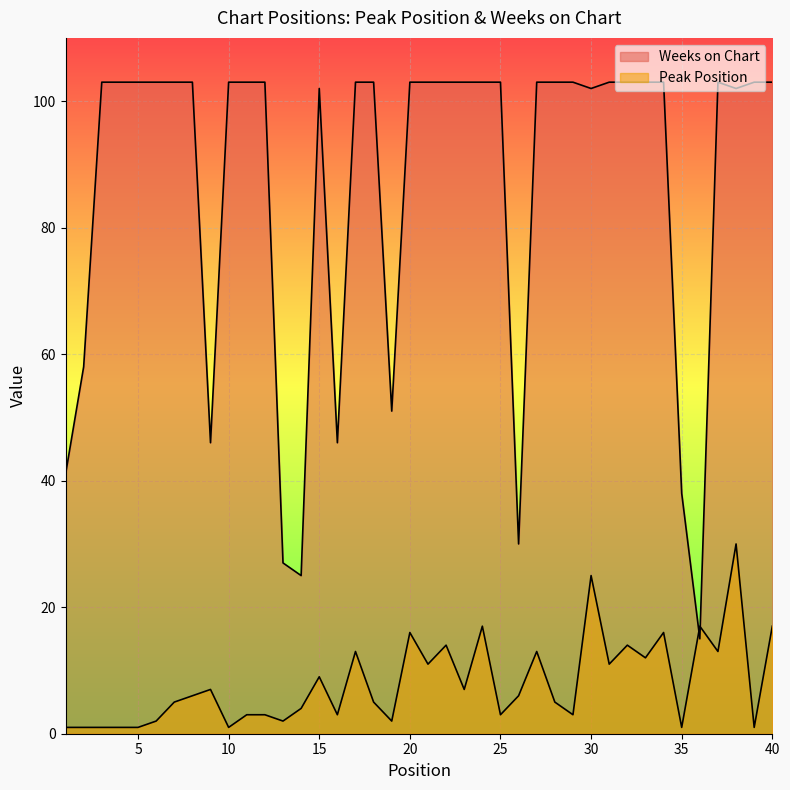

What is the minimum value shown in the chart?

1